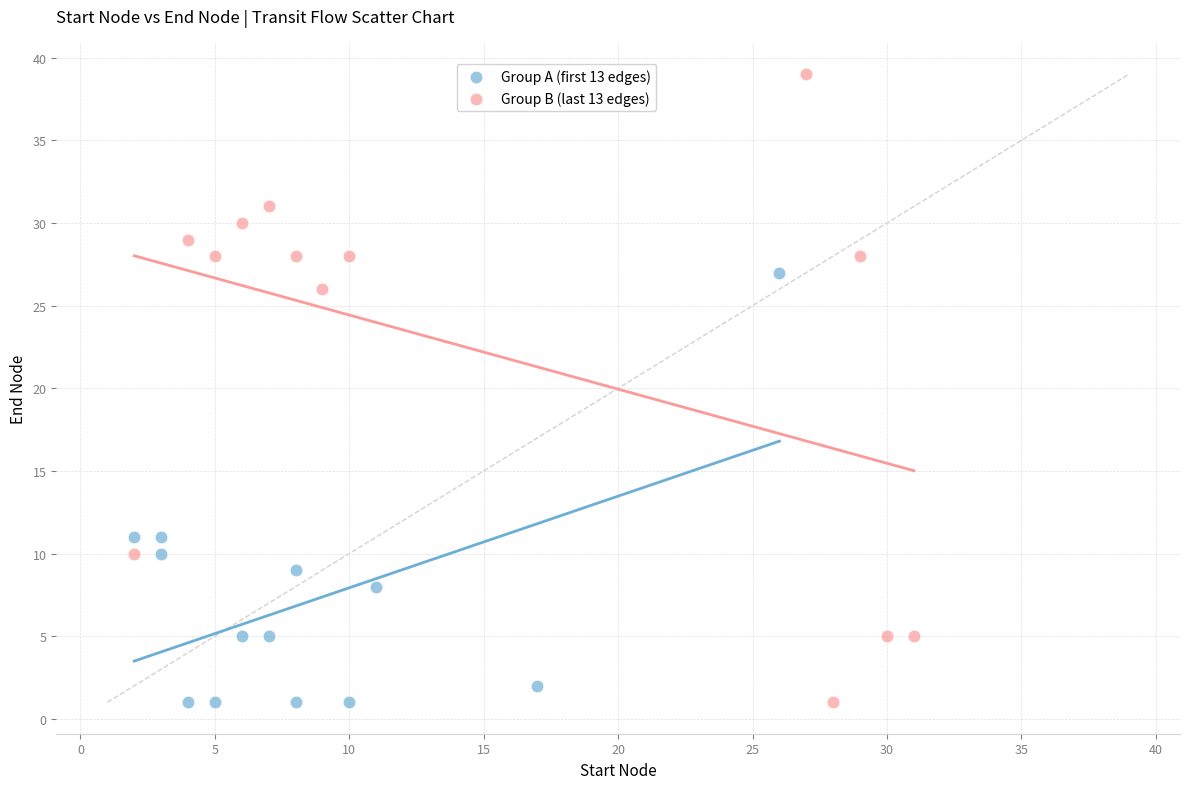

Which series contains the highest Y value?

Group B (last 13 edges)